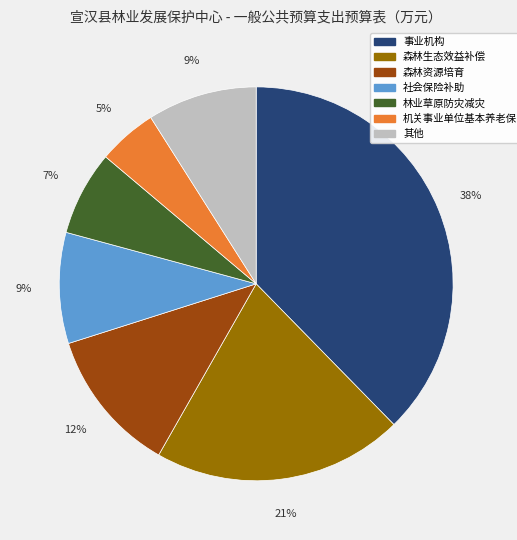

To the nearest percent, what is the difference between the largest and smallest slice percentages?

33%